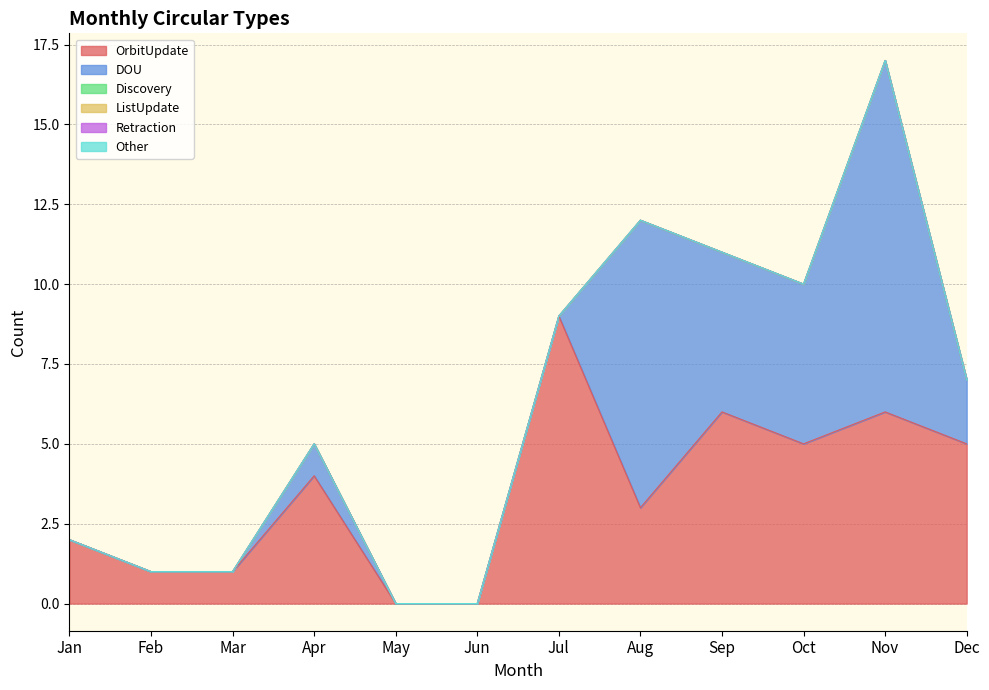

Is the value of OrbitUpdate at Jul greater than the value of Retraction at Aug?

Yes